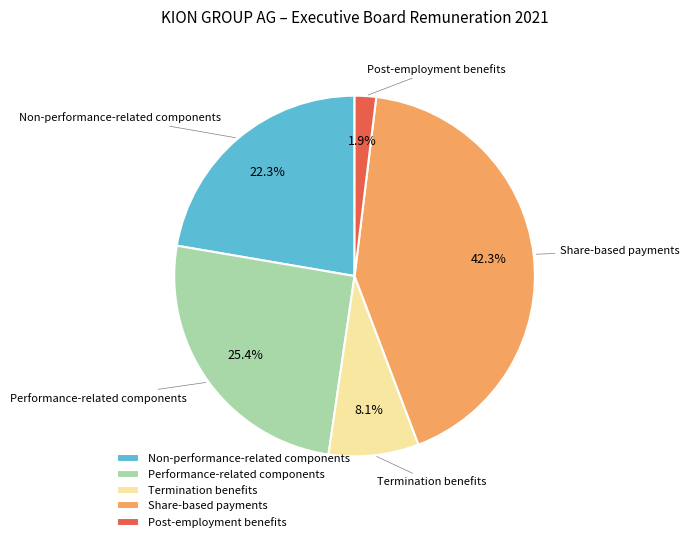

Which category has the biggest portion of the pie?

Share-based payments